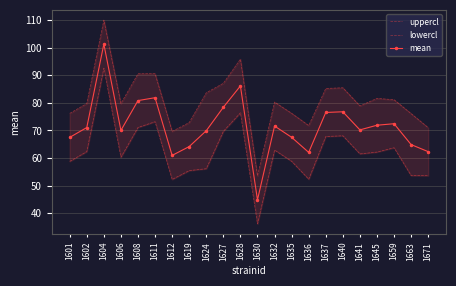

Where is lowercl nearest to the value 64?

1659